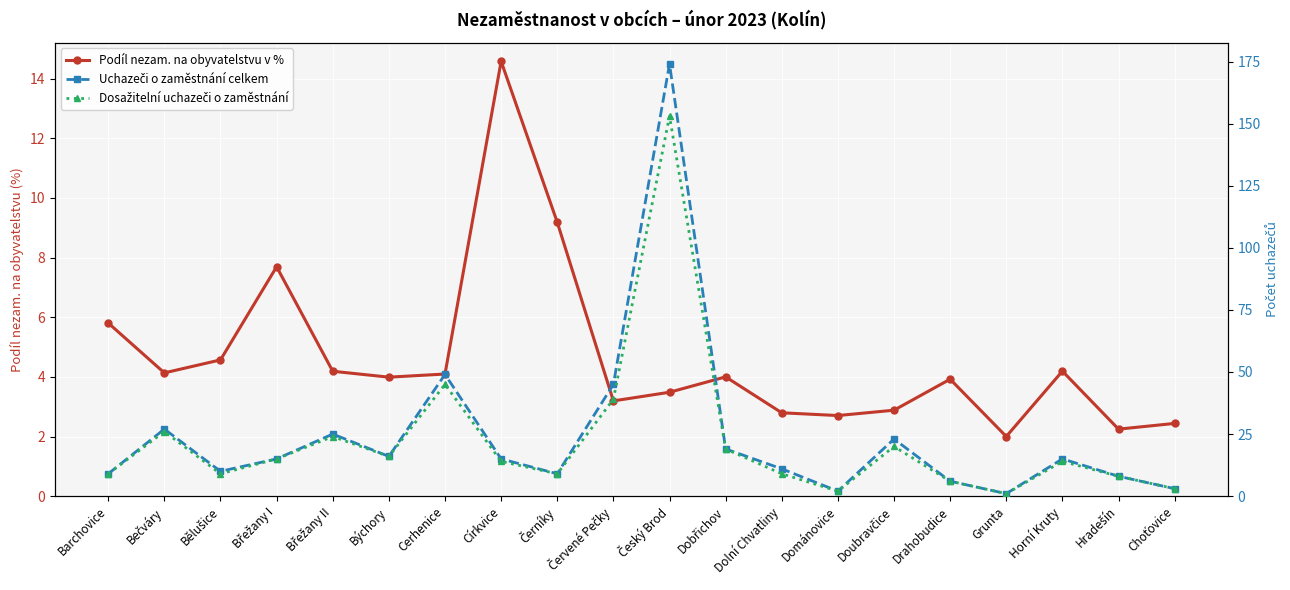

True or false: Dosažitelní uchazeči o zaměstnání and Uchazeči o zaměstnání celkem cross at least once.

False